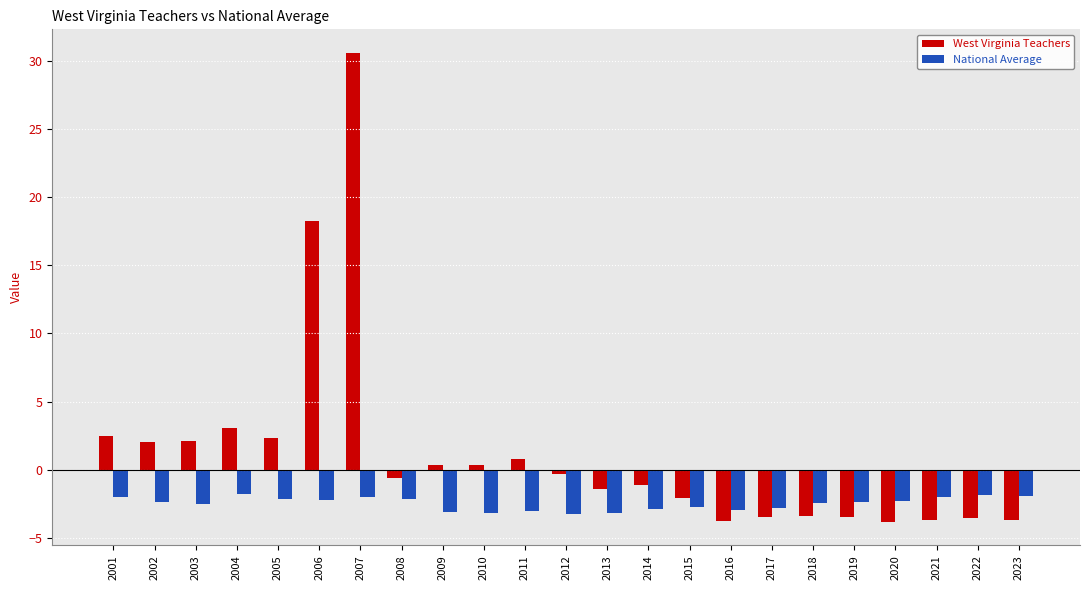

What is the approximate value of National Average at 2013?

-3.1